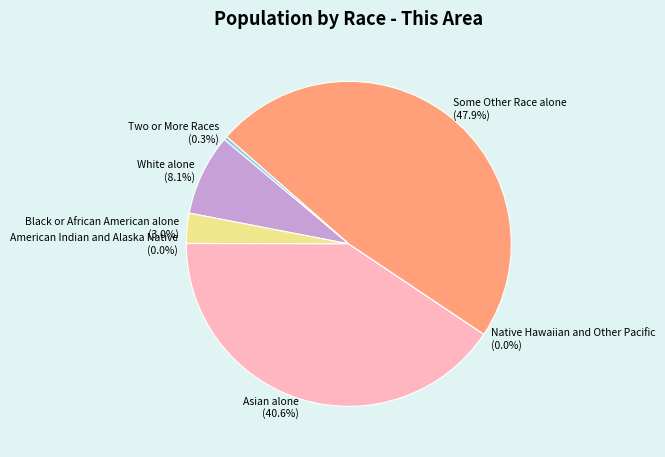

Is there a majority slice in this chart?

No